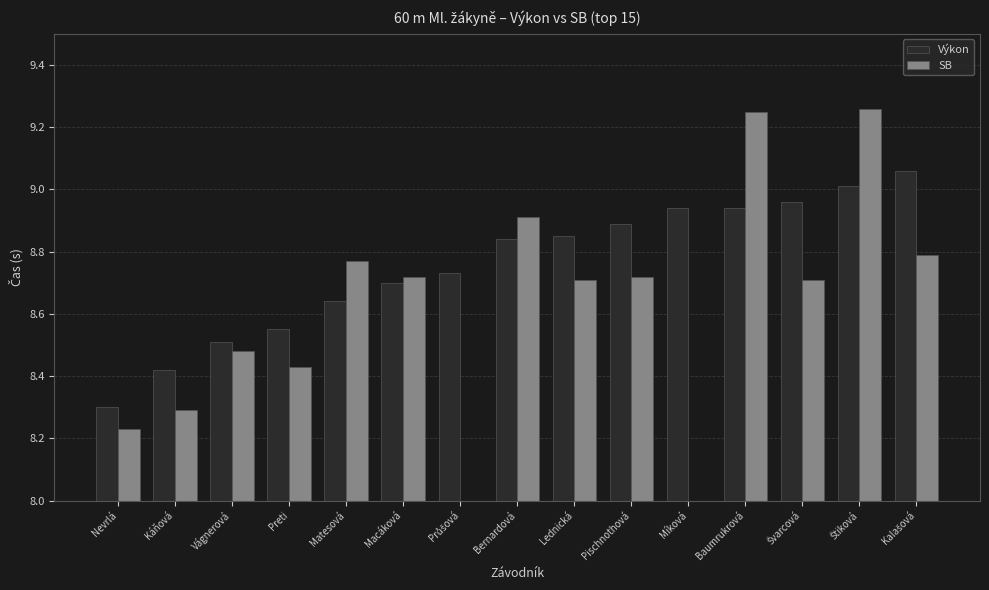

List the series in order of their peak value, highest first.

SB, Výkon